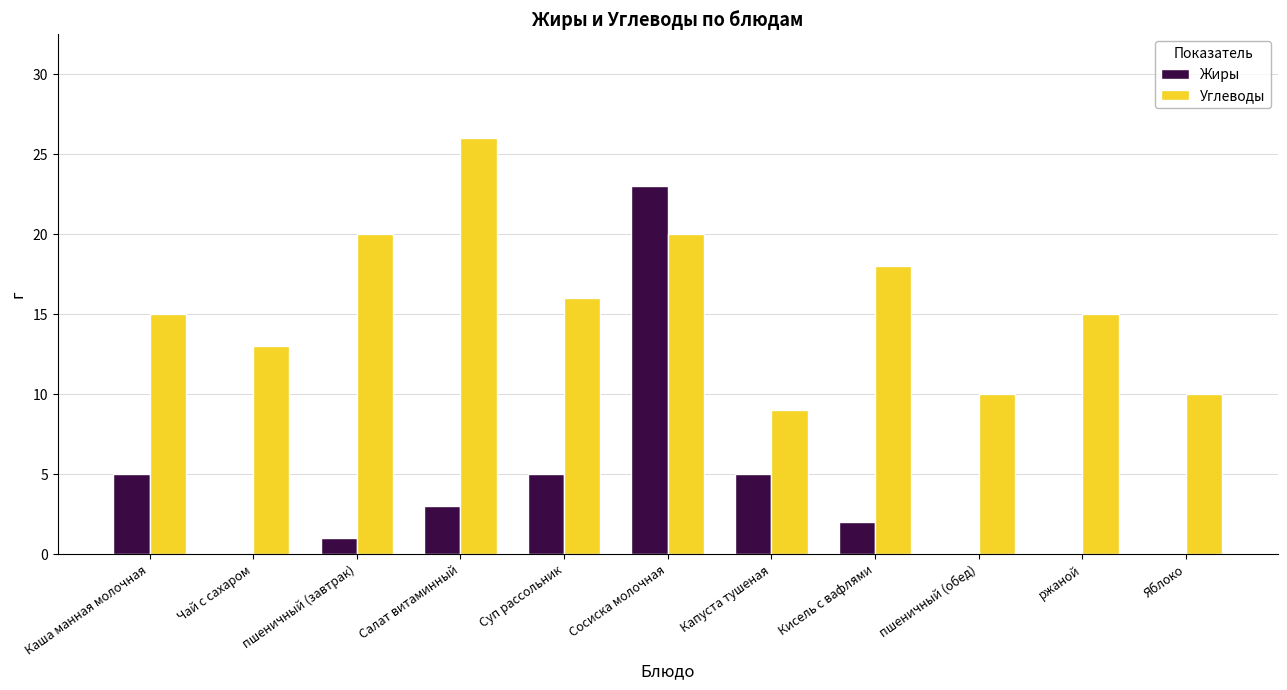

What is the sum of all Жиры values?

44